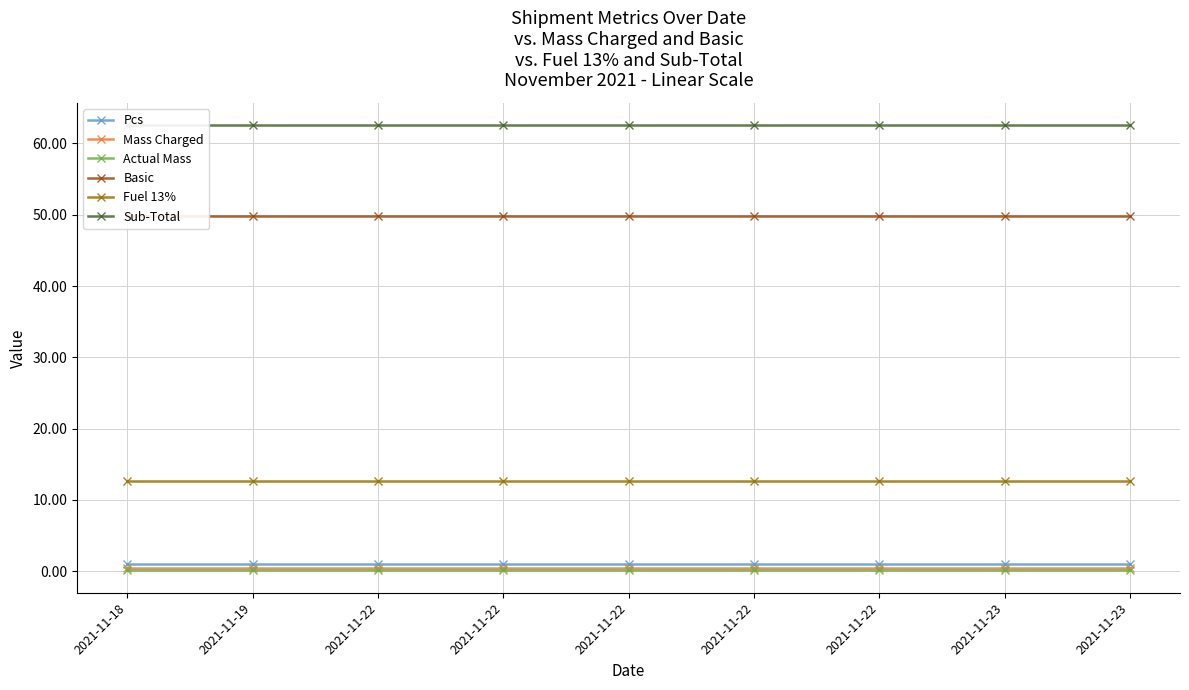

How many data points does each series have?

9